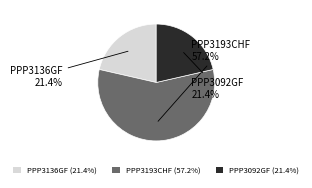

The PPP3136GF slice represents 21% of the pie. True or false?

True